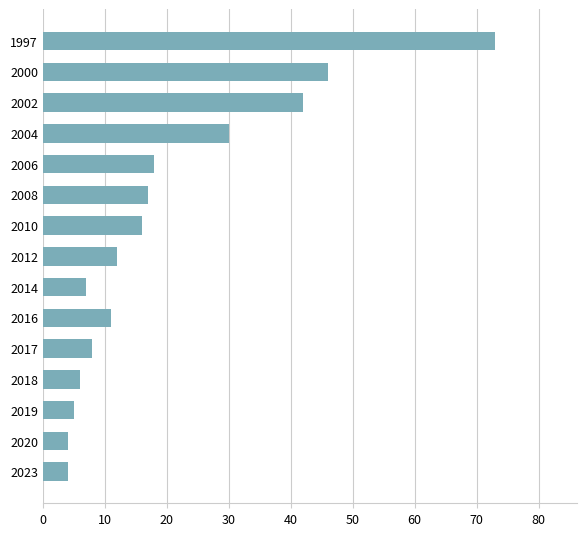

What is the change in value from 2004 to 2002?

+12